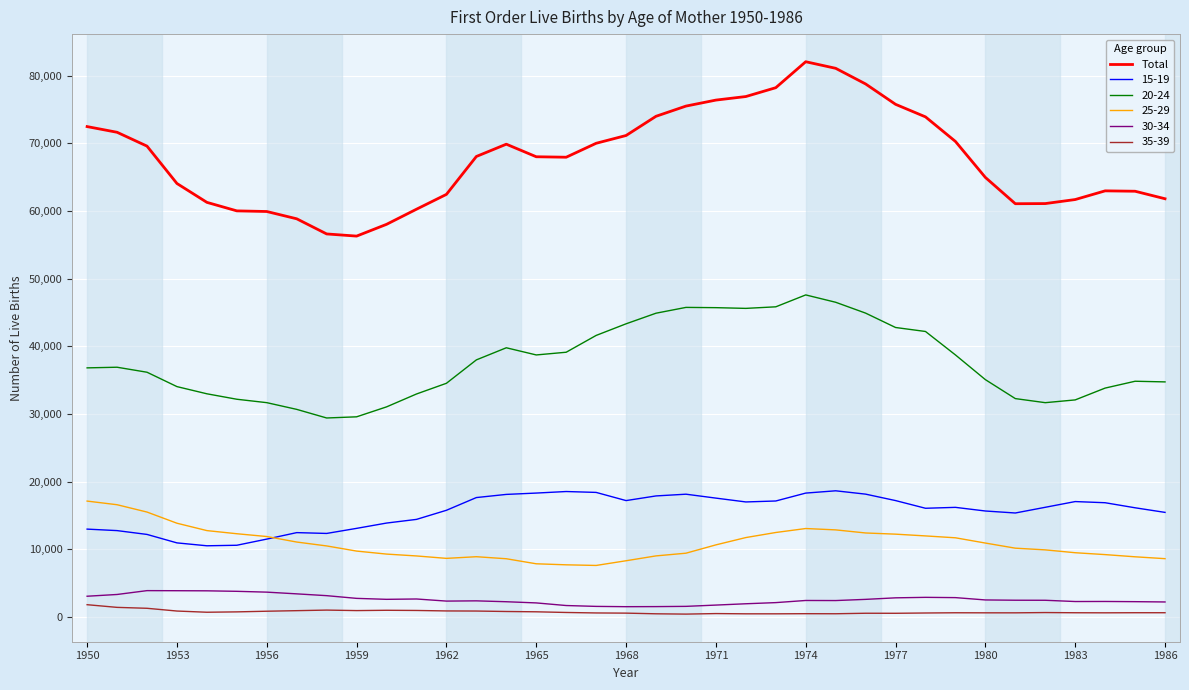

Is this an area chart (filled region under the line)?

No